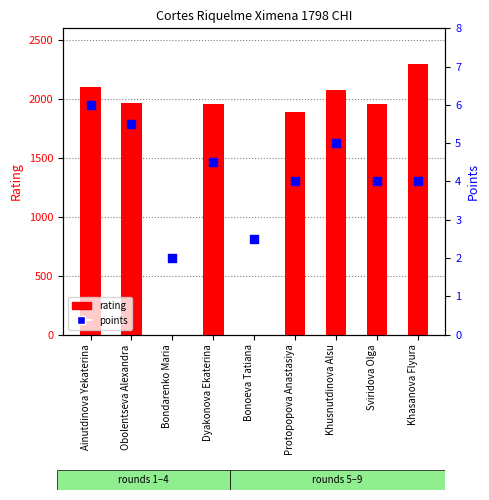

What are all the series names shown in the legend?

rating, points